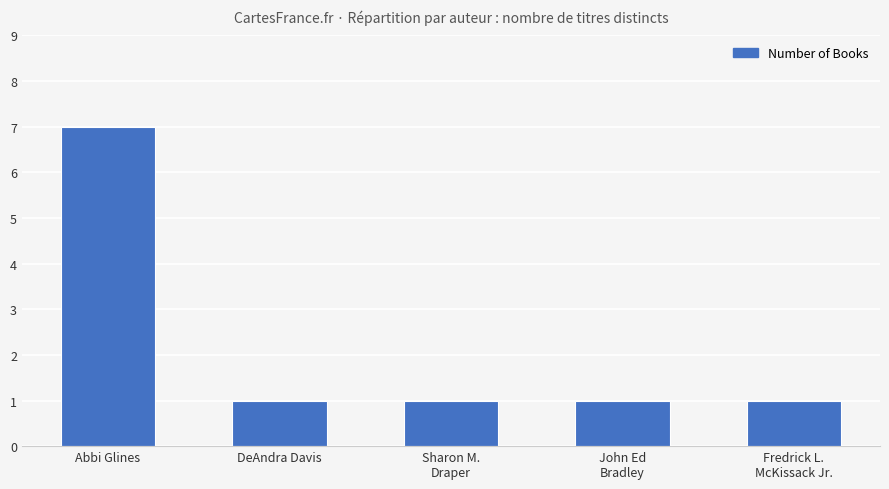

Reading left to right, transcribe all the data shown in this chart.

Abbi Glines=7	DeAndra Davis=1	Sharon M.
Draper=1	John Ed
Bradley=1	Fredrick L.
McKissack Jr.=1